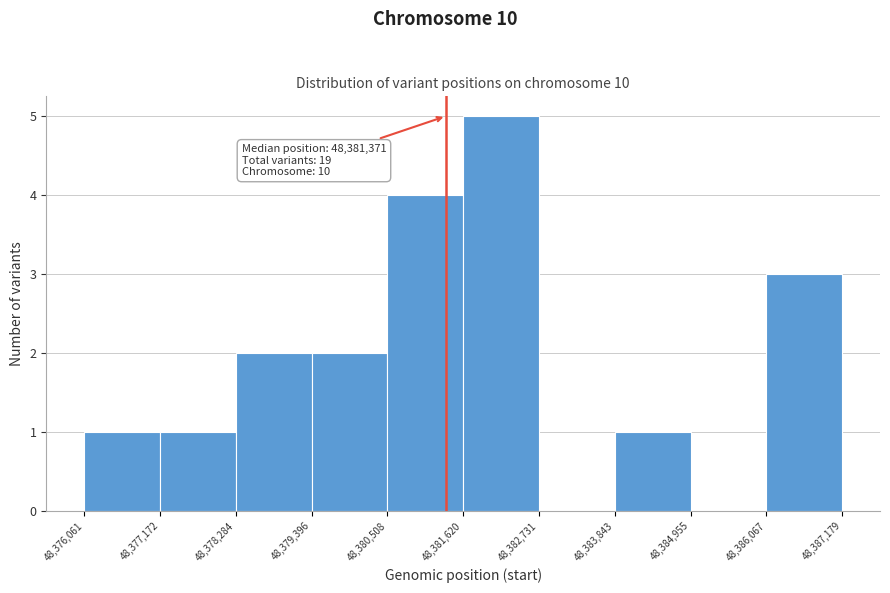

Which range on the x-axis has the tallest bar?

48,381,620 to 48,382,731